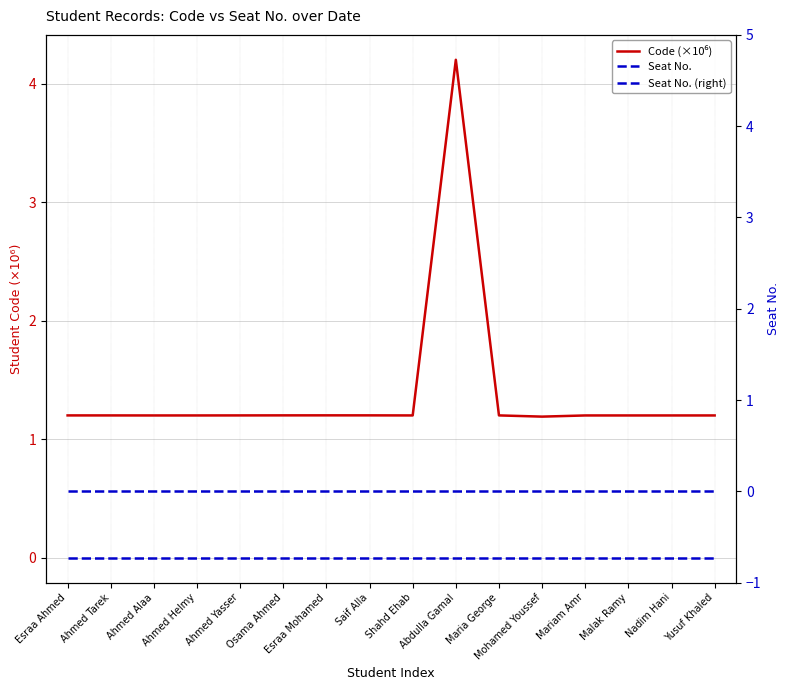

Between Ahmed Helmy and Ahmed Tarek, which is larger?

Ahmed Tarek